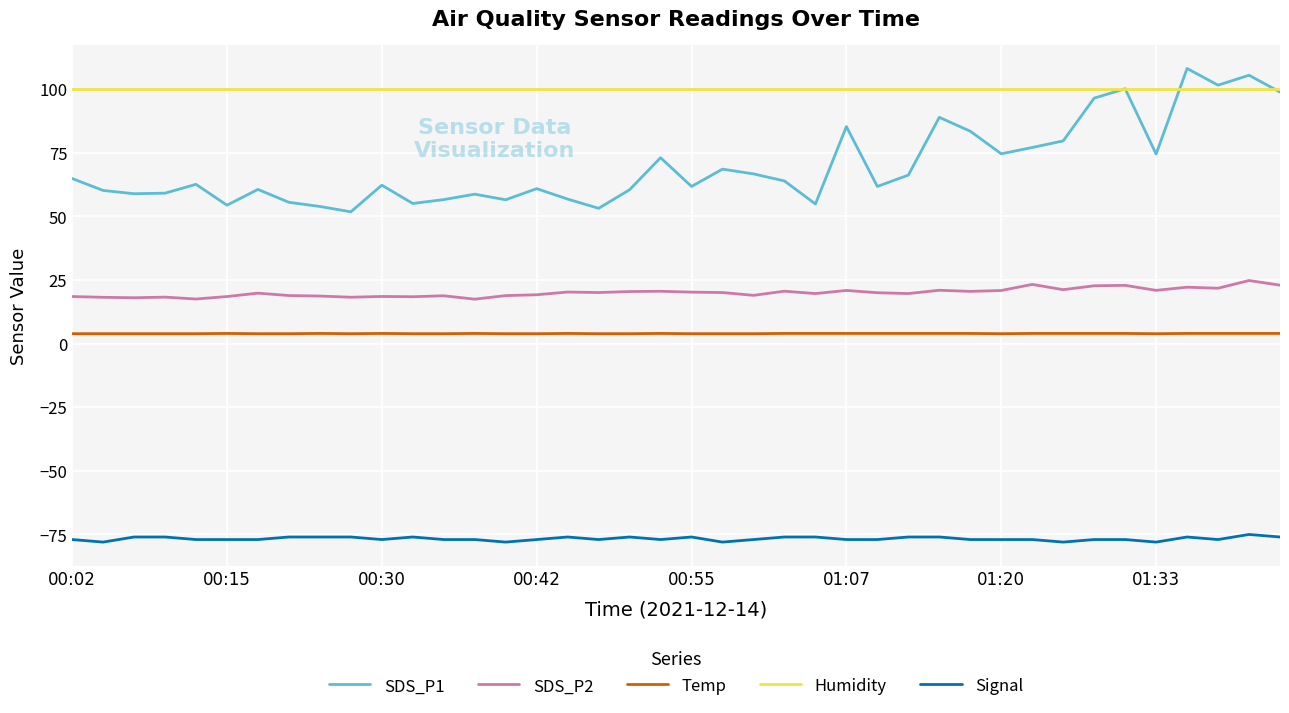

True or false: Humidity and SDS_P2 intersect in this chart.

False